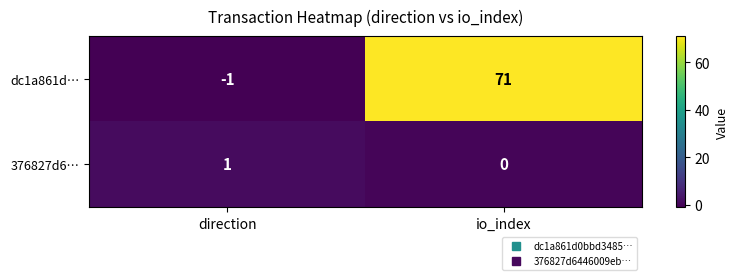

What is the difference between the highest and lowest values at direction?

2